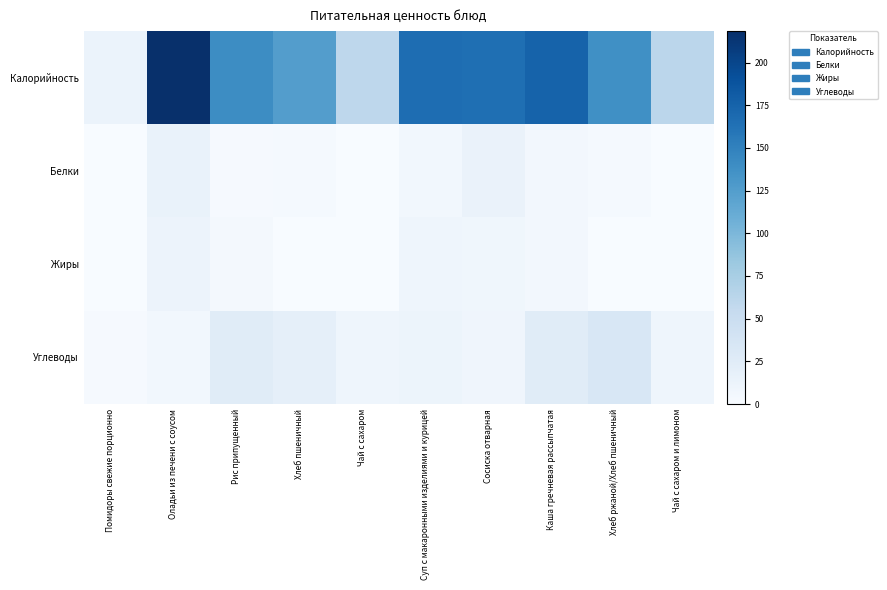

What is the difference between the highest and lowest values at Суп с макаронными изделиями и курицей?

160.2